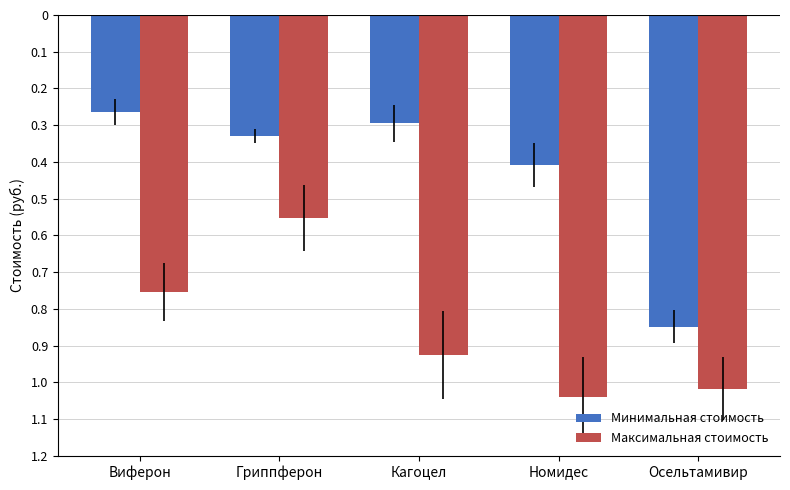

Reading left to right, list all the values displayed in this chart.

Минимальная стоимость: Виферон=-265.0	Гриппферон=-329.0	Кагоцел=-295.0	Номидес=-409.0	Осельтамивир=-849.0
Максимальная стоимость: Виферон=-754.0	Гриппферон=-551.8	Кагоцел=-926.0	Номидес=-1040.0	Осельтамивир=-1017.0